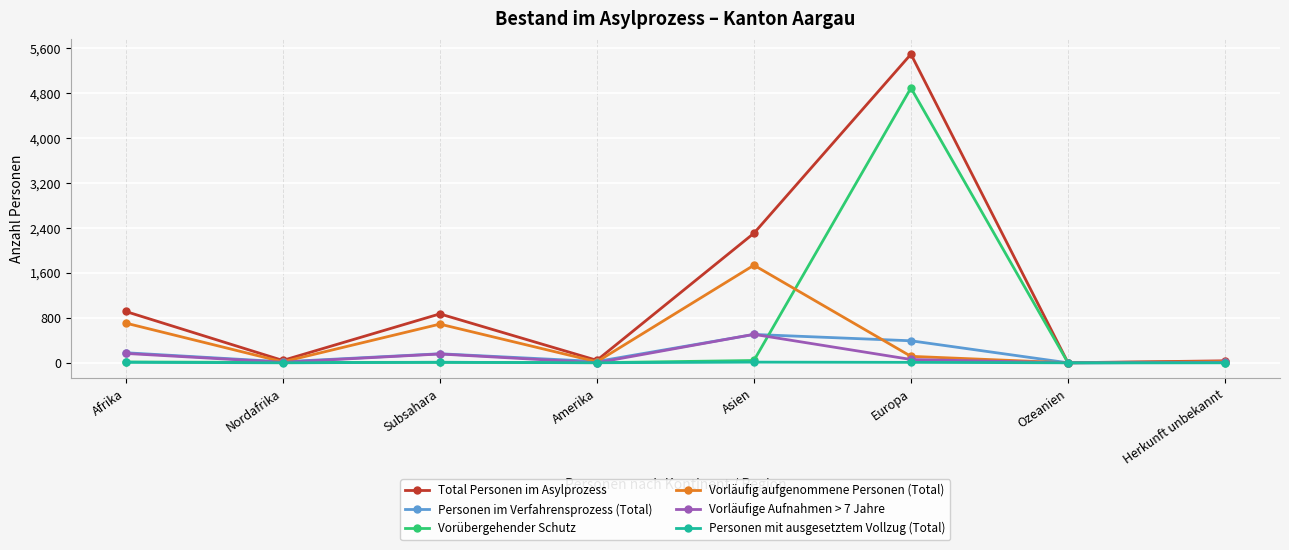

True or false: Vorläufig aufgenommene Personen (Total) has more than 1 points higher than both neighbors.

True